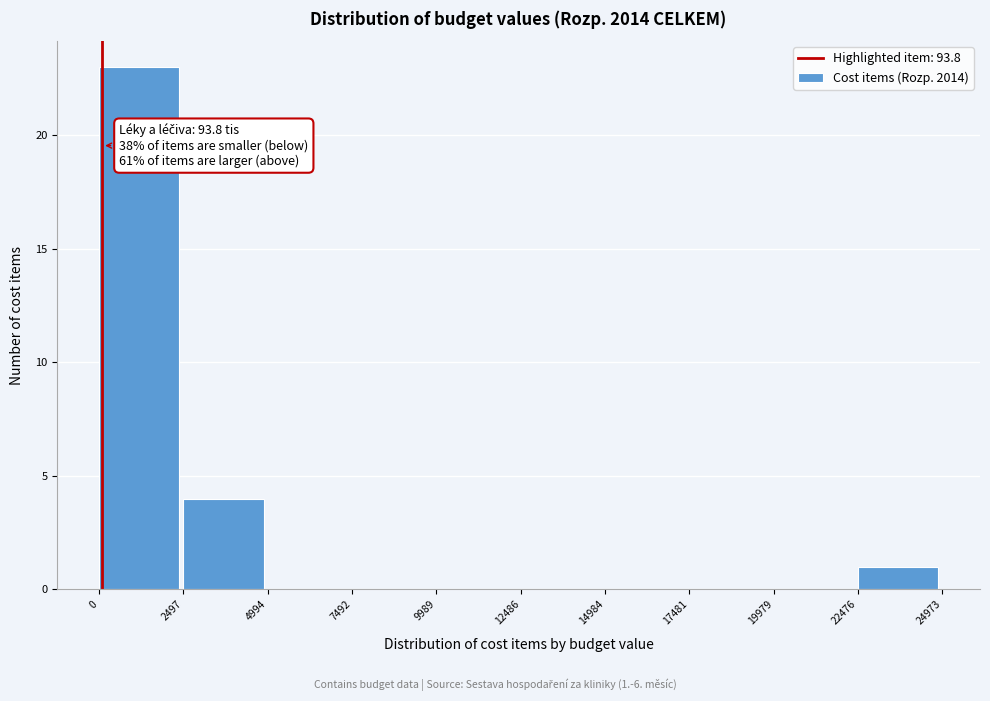

Over which range of the x-axis is the bar tallest?

0 to 2497